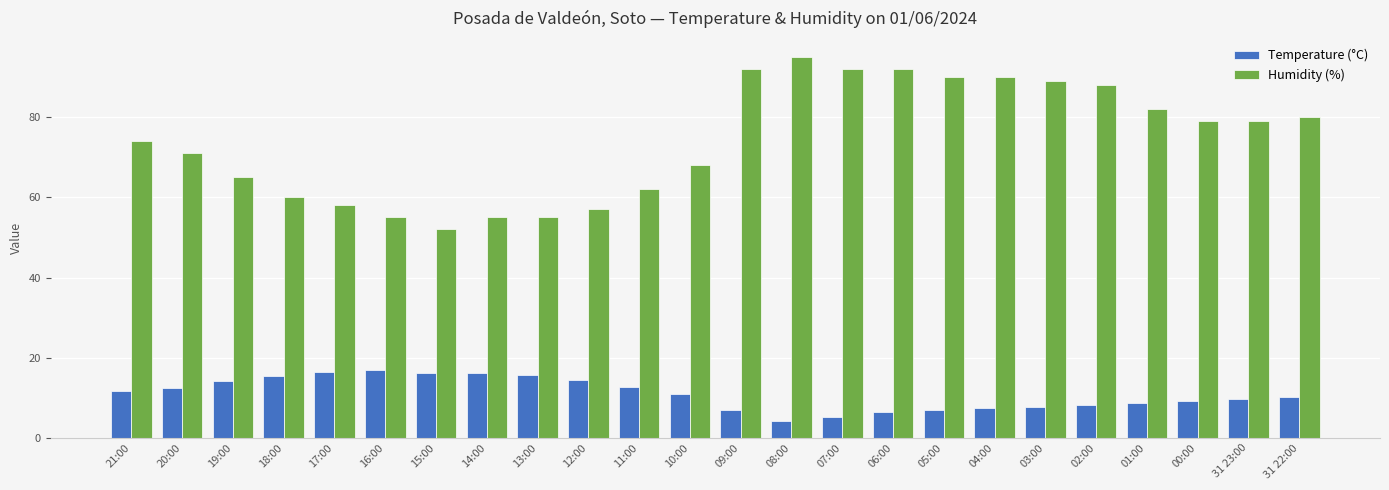

How many bars are there in total?

48